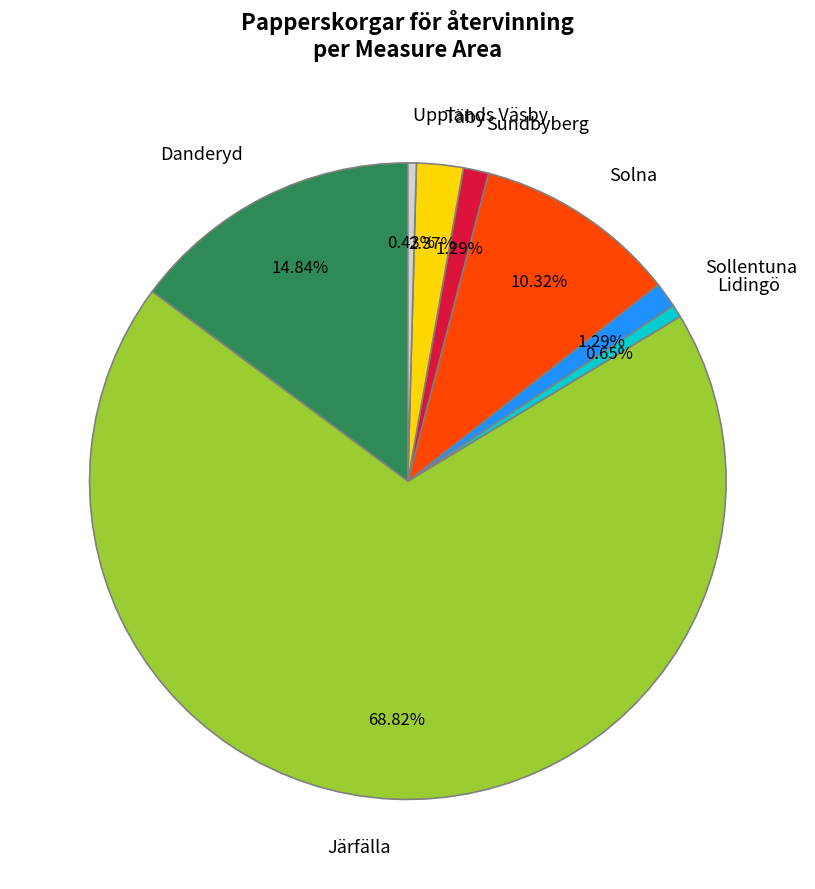

The Täby slice represents 2% of the pie. True or false?

True